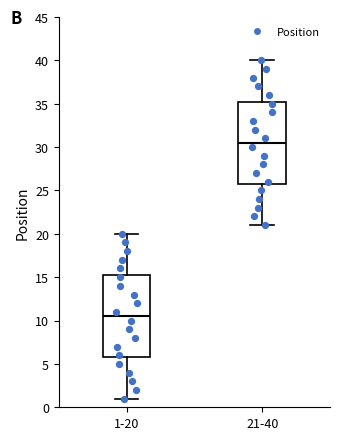

Which box's median line is the highest?

21-40